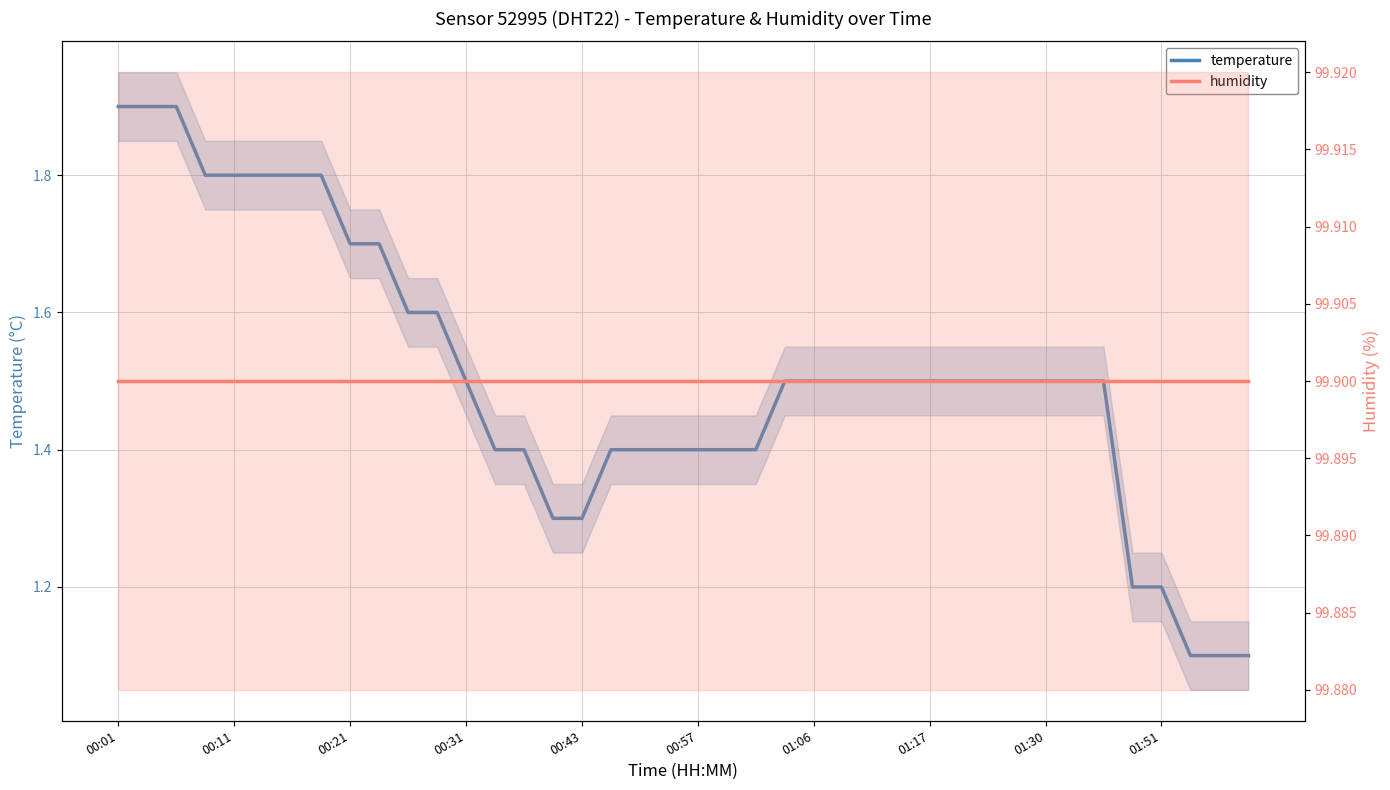

Rank the series by their average value, from highest to lowest.

humidity, temperature